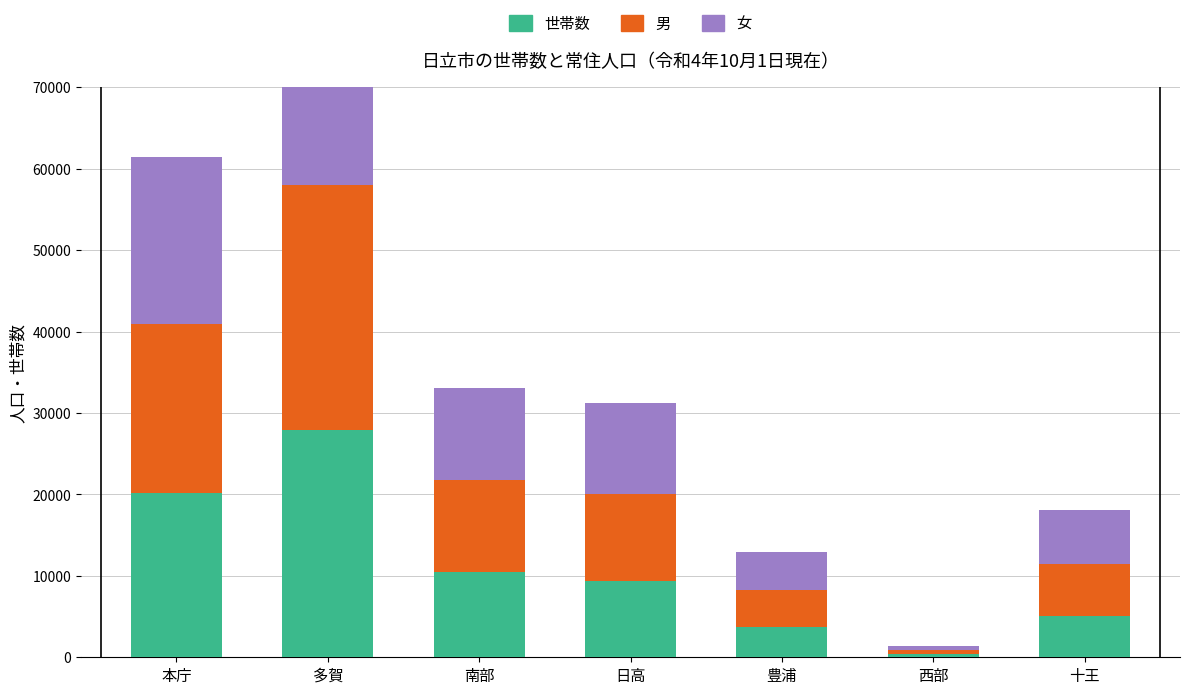

Which has a higher value, 多賀 or 豊浦?

多賀